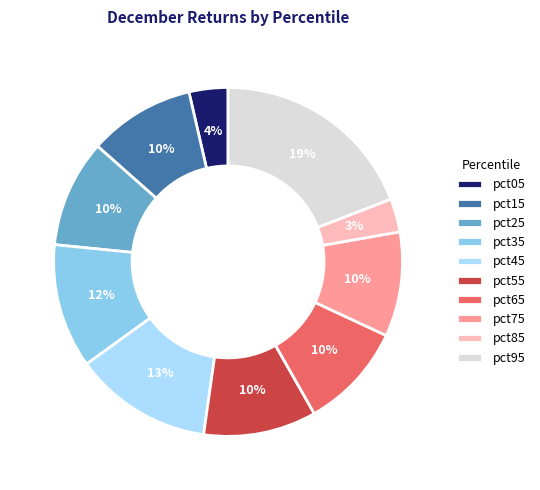

True or false: pct45 accounts for 13% of the total.

True